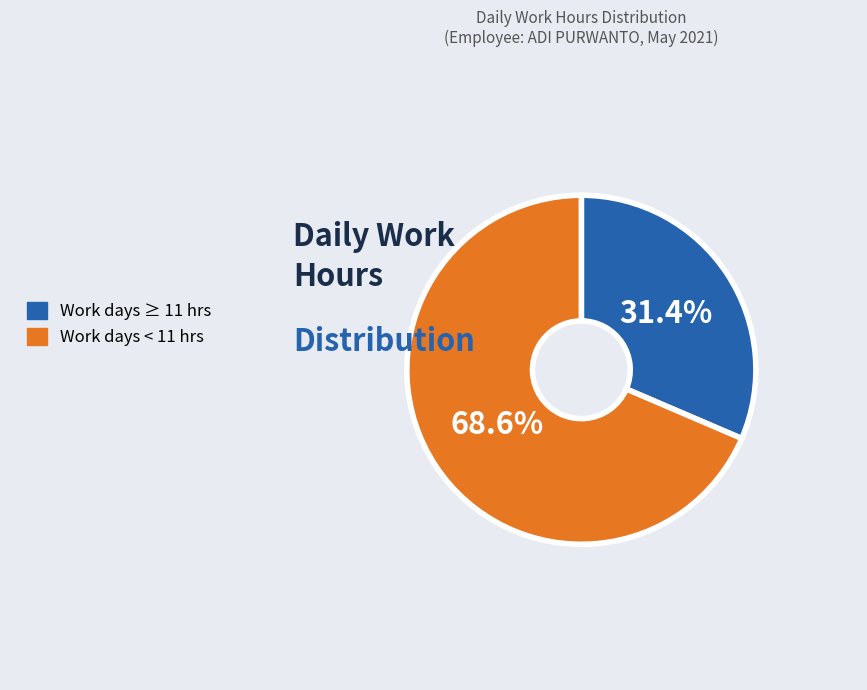

Is there any slice that represents more than half of the pie?

Yes